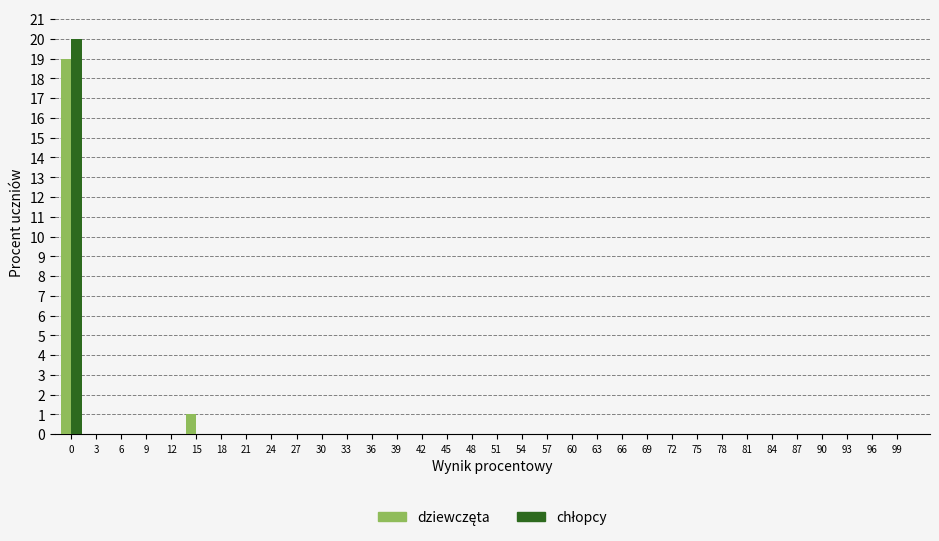

Are the bars horizontal?

No